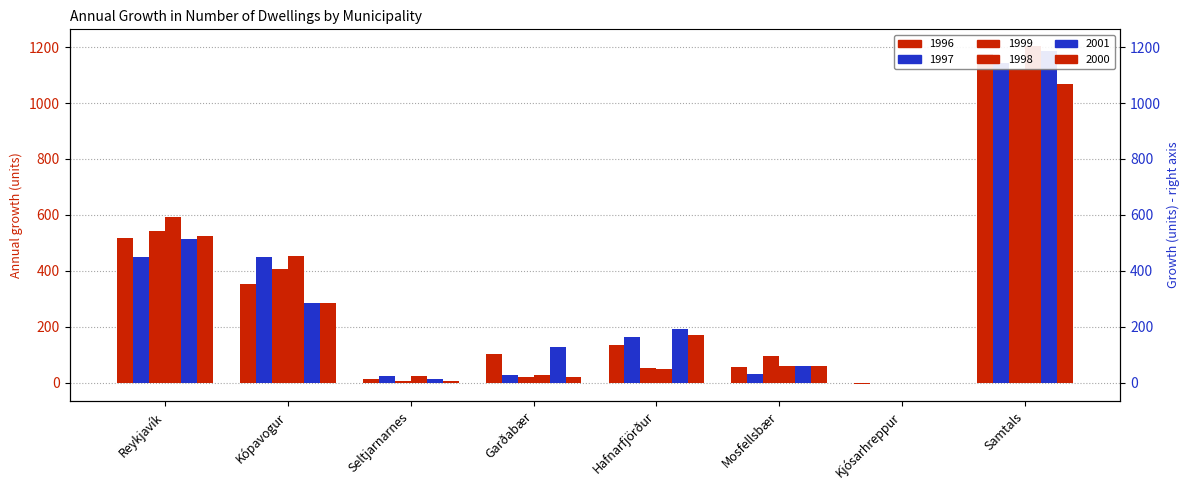

Reading left to right, transcribe all the data shown in this chart.

1996: 517	352	14	104	135	57	-5	1174
1997: 448	449	24	29	162	32	-1	1143
1999: 543	408	6	21	51	94	-1	1122
1998: 592	453	23	28	49	58	0	1203
2001: 513	284	12	126	191	60	-1	1185
2000: 526	285	6	22	170	58	0	1067